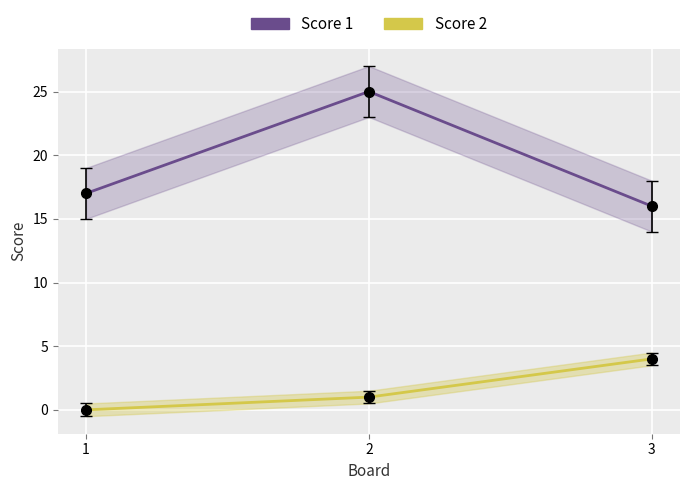

What is the greatest value displayed?

25